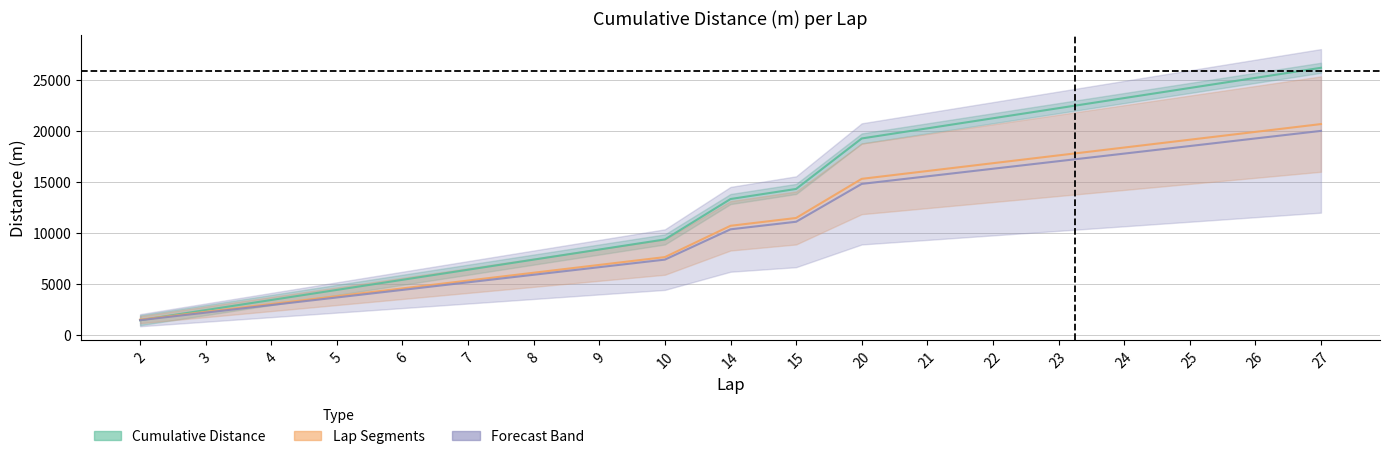

True or false: Lap Segments has more than 0 interior local peaks.

False